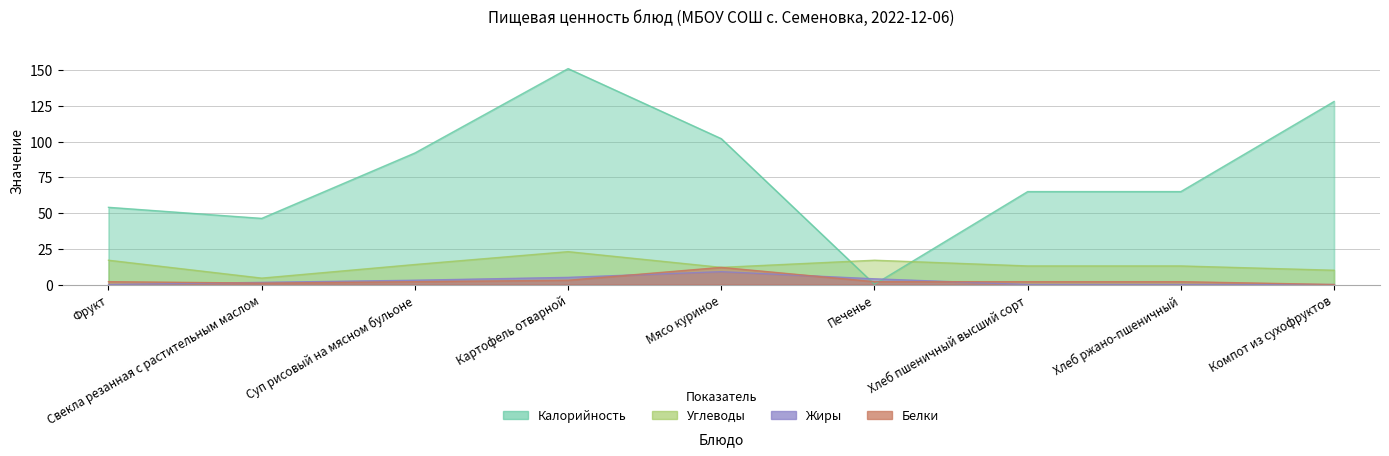

How many lines are shown in the chart?

4